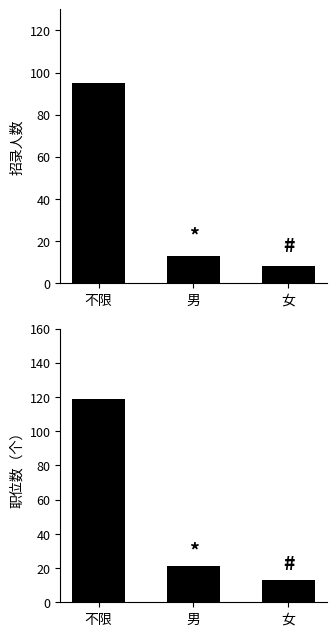

What is the value of the 招录人数 bar at the 2nd from the left?

13